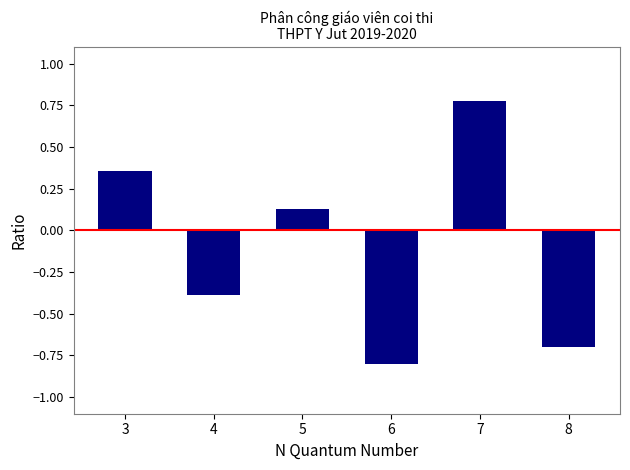

How many positive values are there?

3